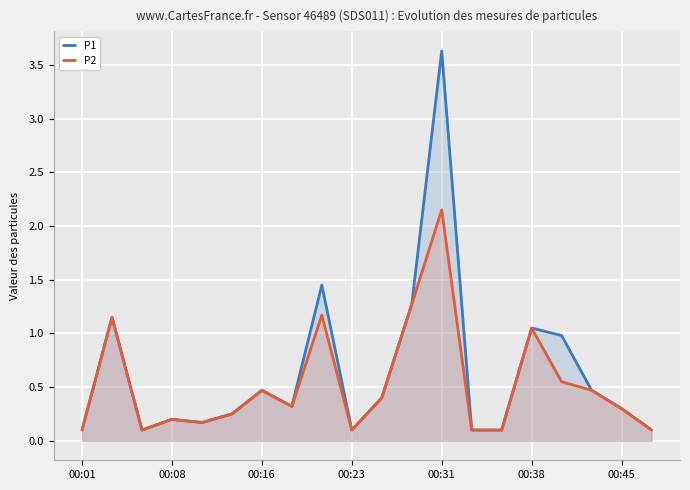

What is the minimum value for P1?

0.1